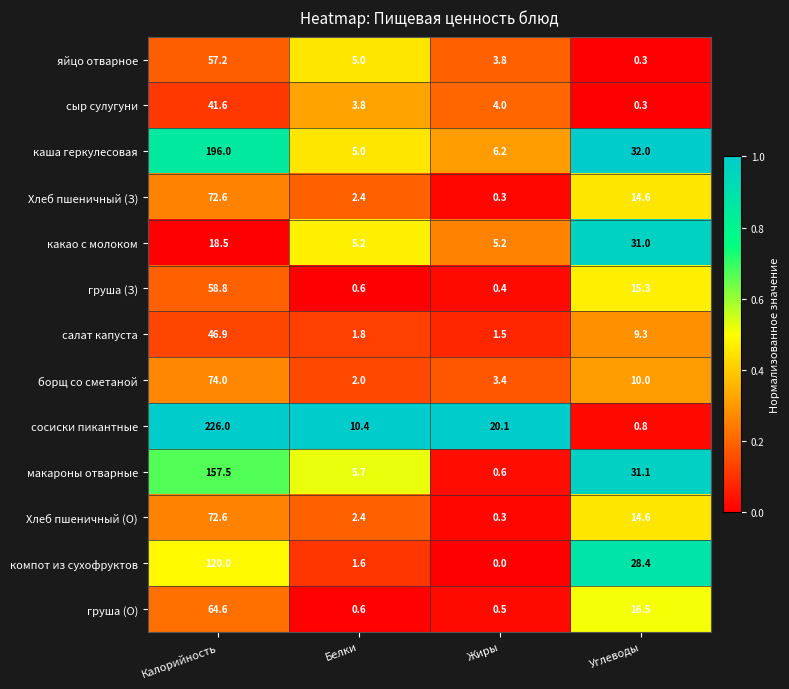

List the labels in order of макароны отварные value, smallest first.

Жиры, Белки, Углеводы, Калорийность